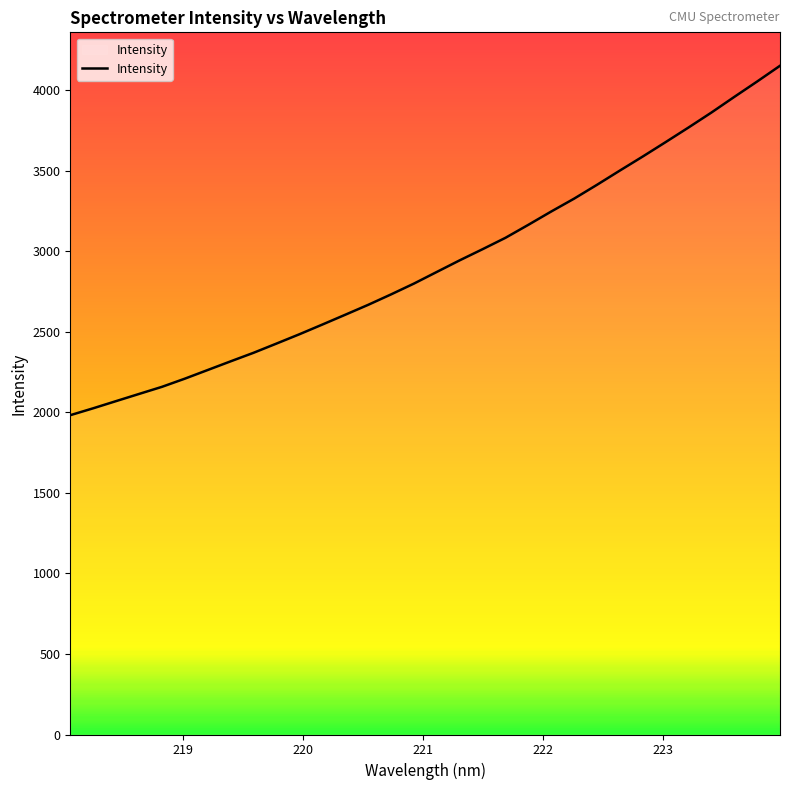

How many lines are shown in the chart?

1